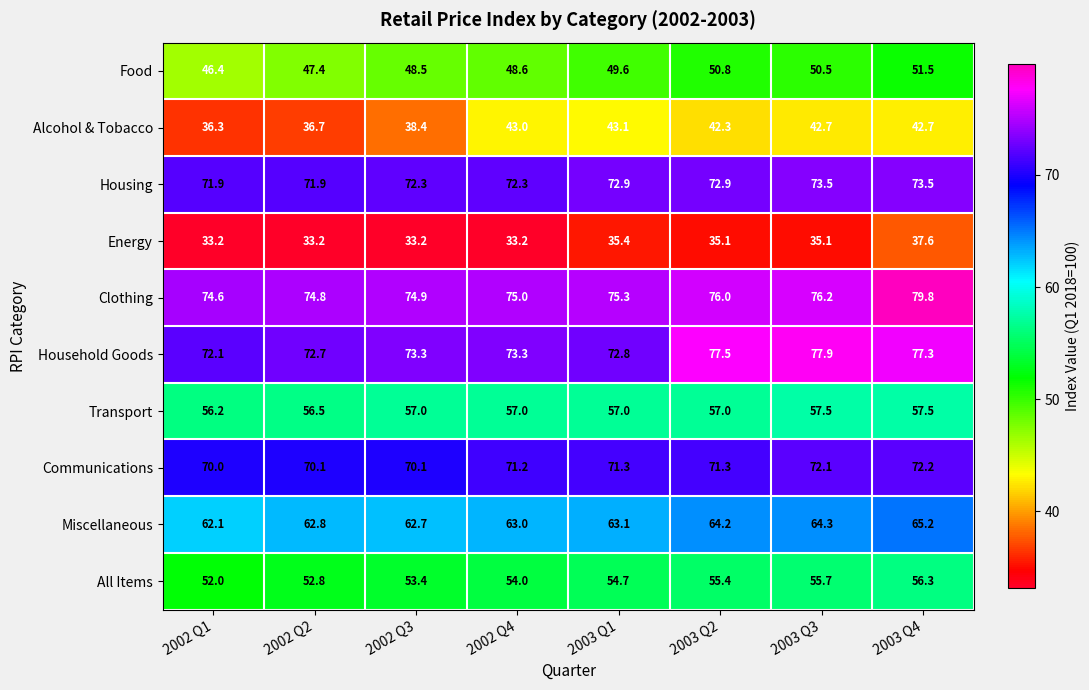

At which label does Household Goods reach its minimum?

2002 Q1